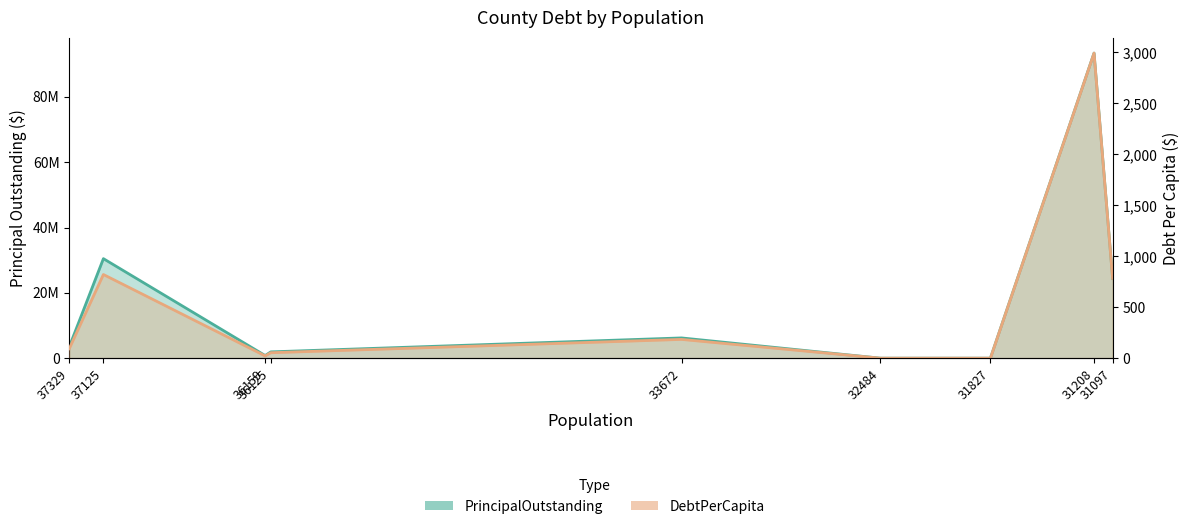

In PrincipalOutstanding, how many points are higher than both neighbors (excluding endpoints)?

3